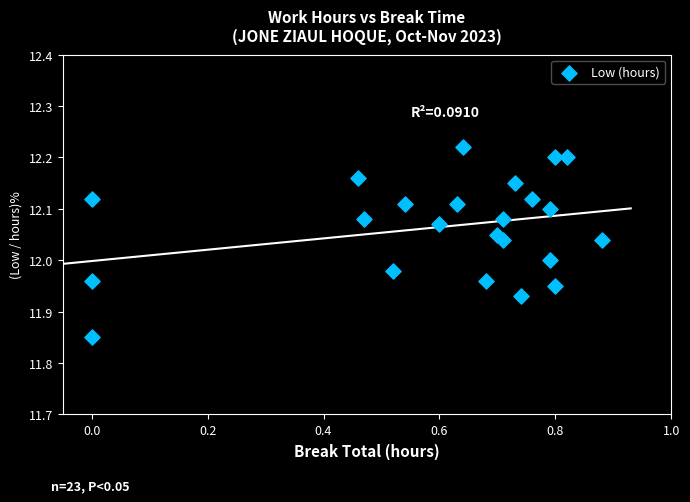

What is the range of X values (max minus min)?

0.9